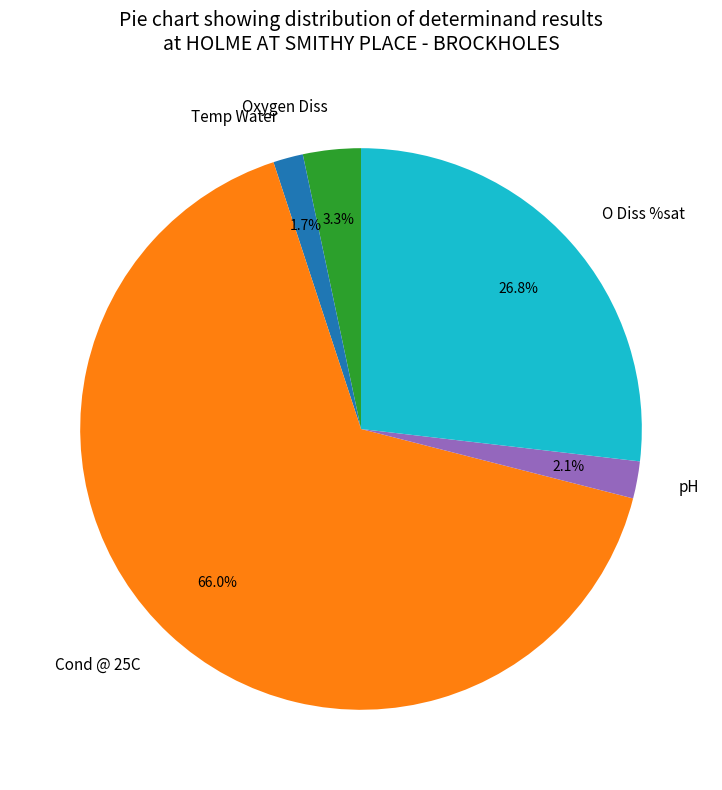

Do pH and O Diss %sat together represent more than half of the pie?

No